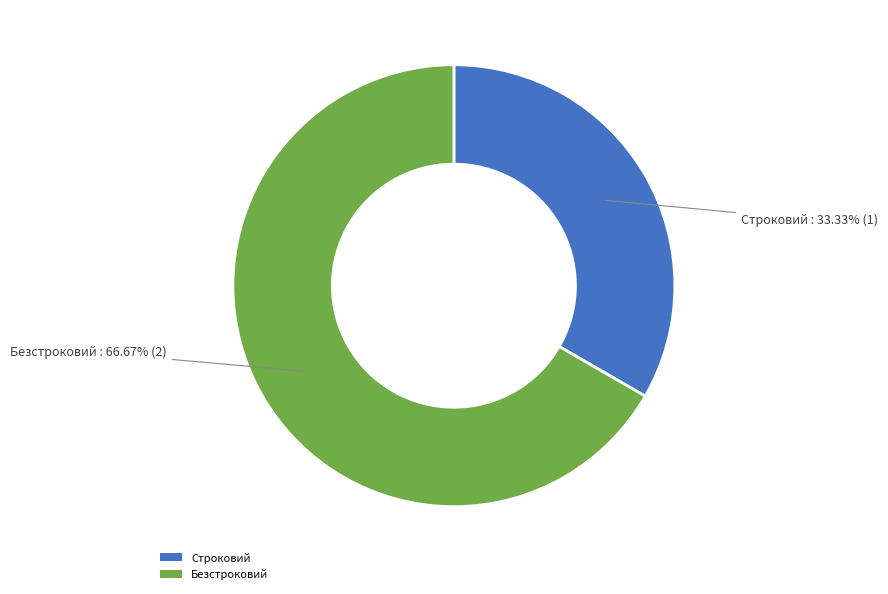

Which slice is the largest?

Безстроковий